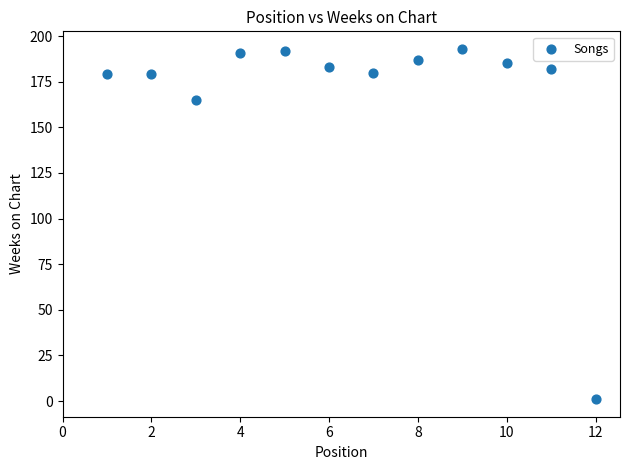

What is the range of X values (max minus min)?

11